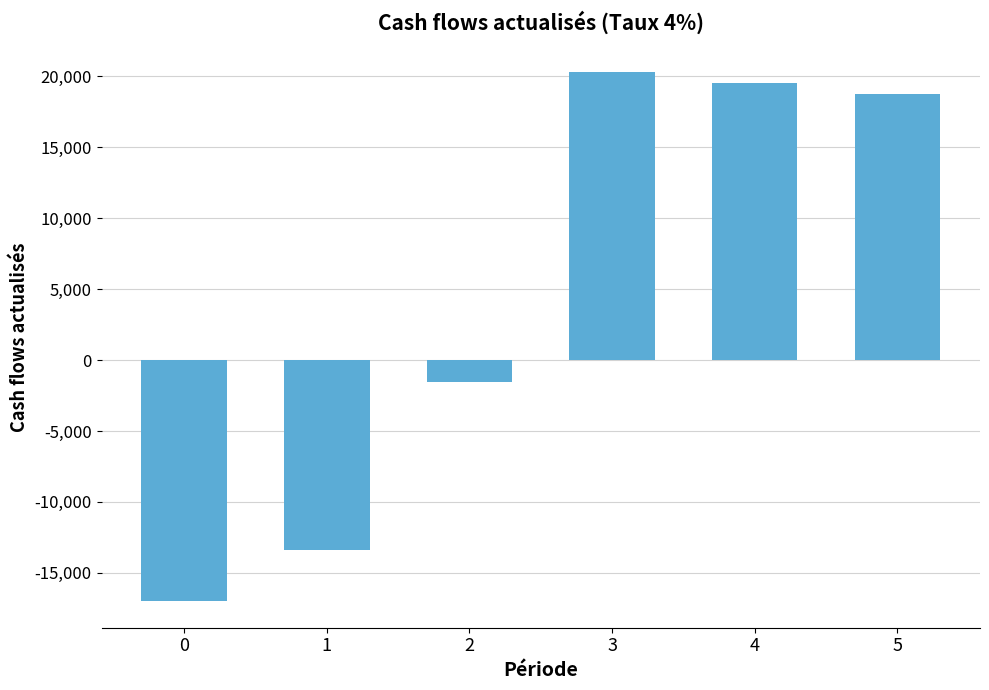

Count the number of values greater than 18739.

3